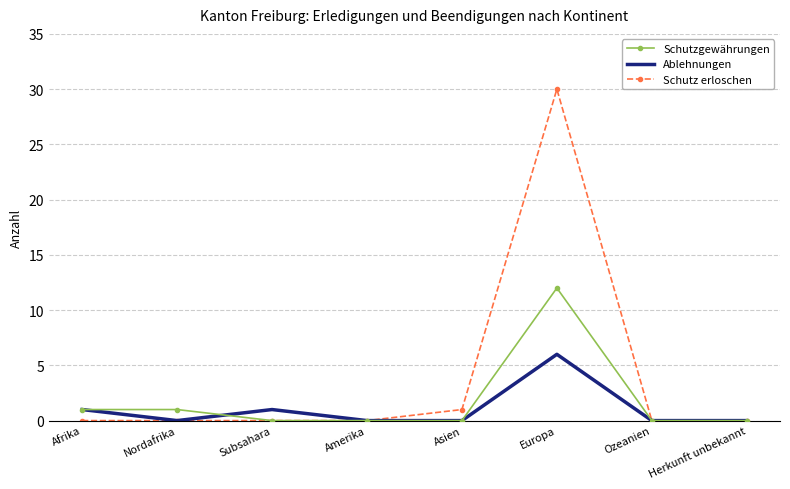

At which label does Ablehnungen reach its peak?

Europa